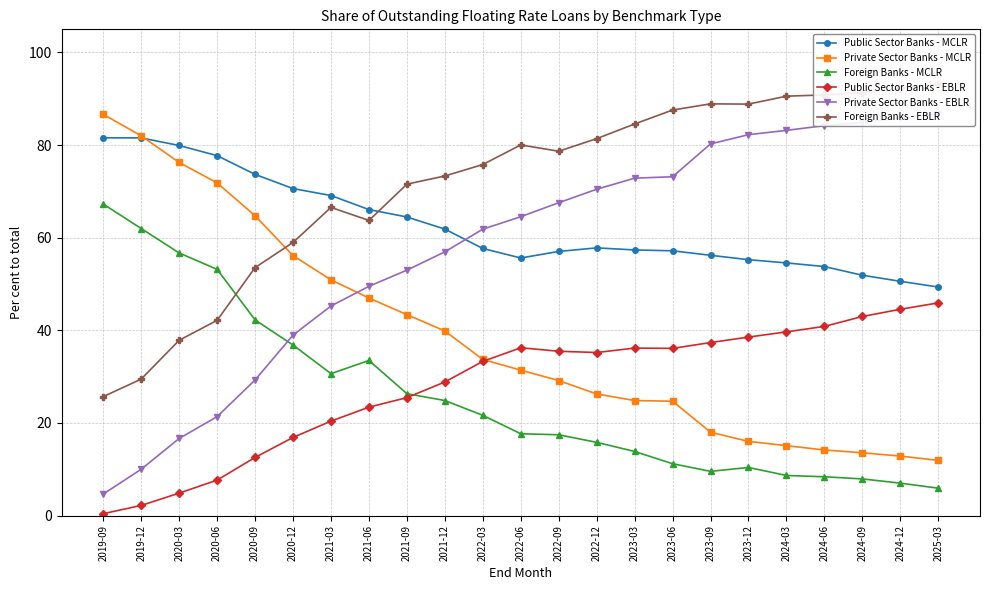

The value of Public Sector Banks - MCLR at 2022-03 is 83.4. True or false?

False